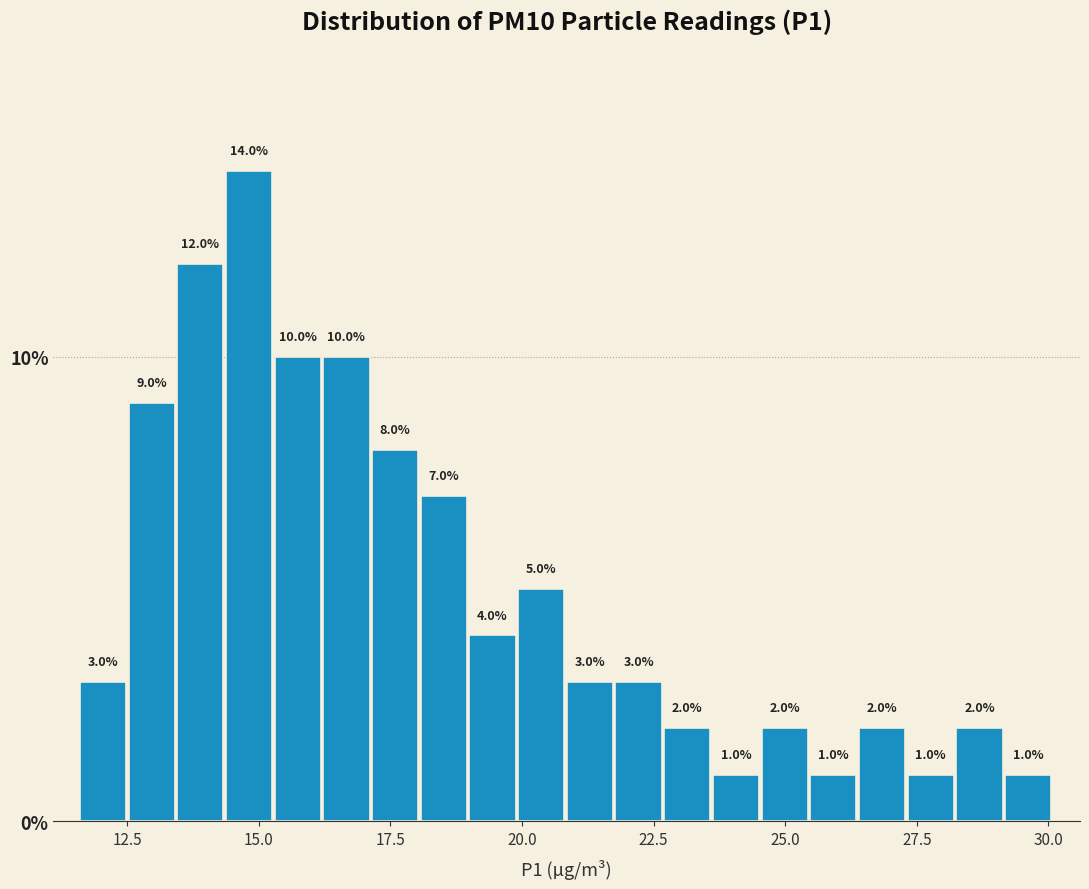

Read against the x-axis, roughly where is the centre of the tallest bar?

15.0